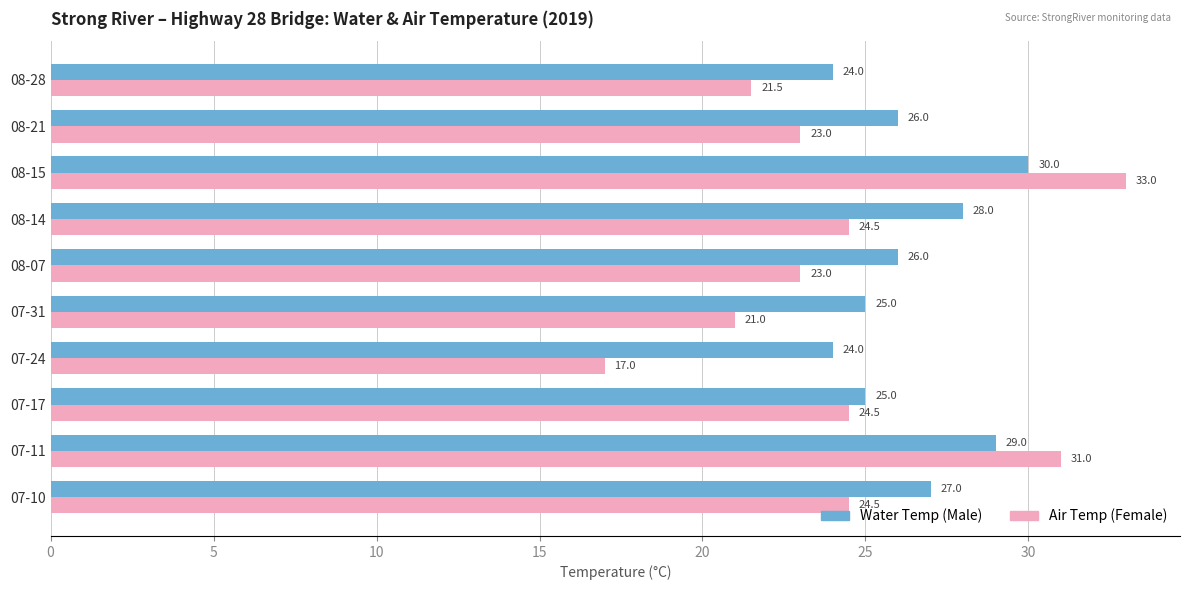

What is the difference between the highest and lowest values at 07-31?

4.0